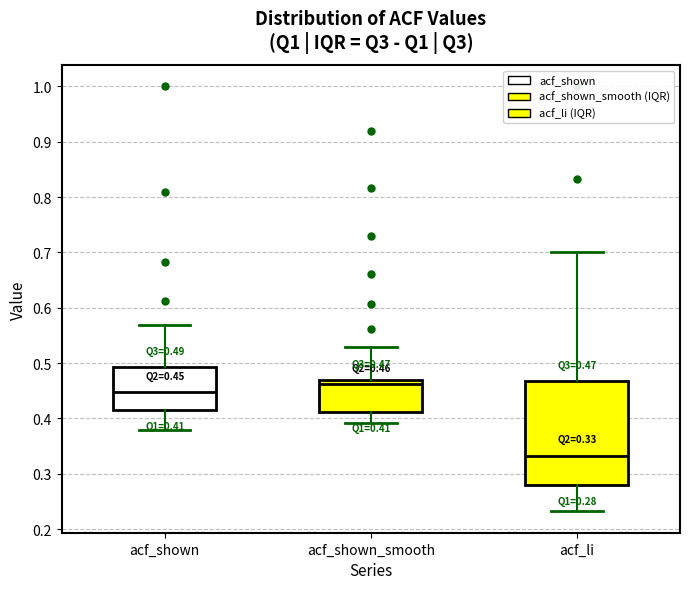

Comparing the boxes themselves (not the whiskers), which one is the tallest?

acf_li